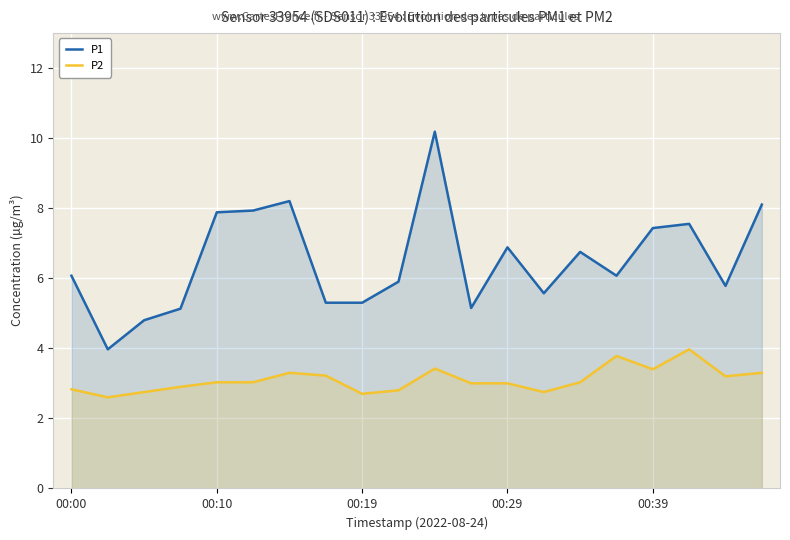

True or false: P2 and P1 cross at least once.

False